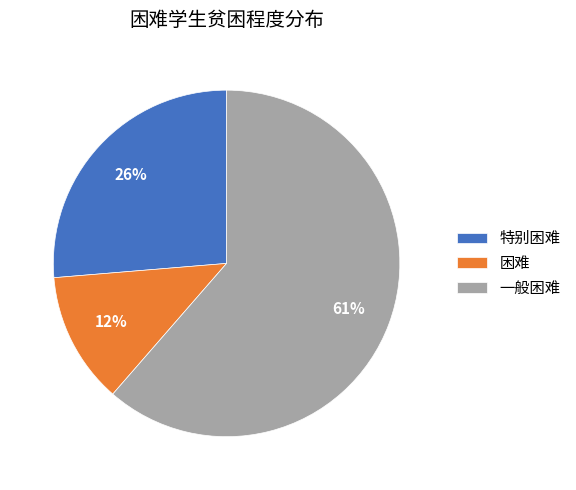

Which slice is the smallest?

困难